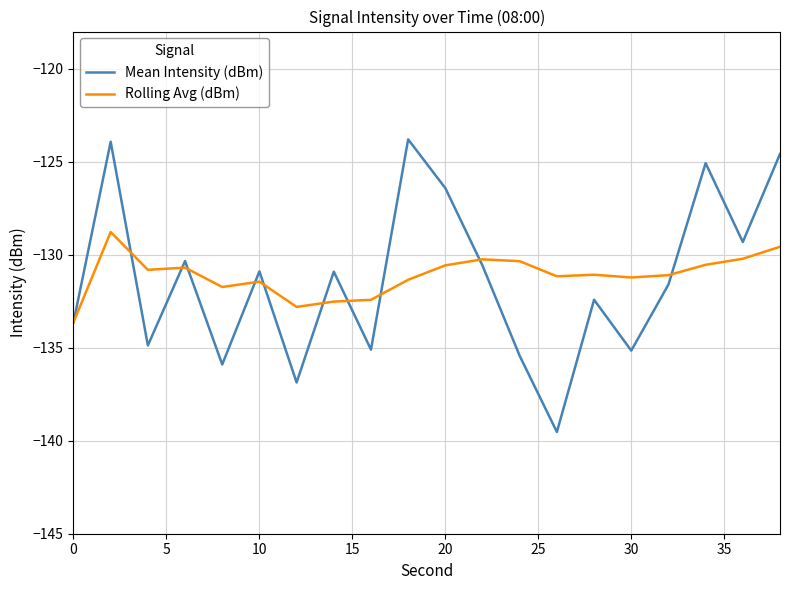

What is the highest value of the Rolling Avg (dBm) series?

-128.8